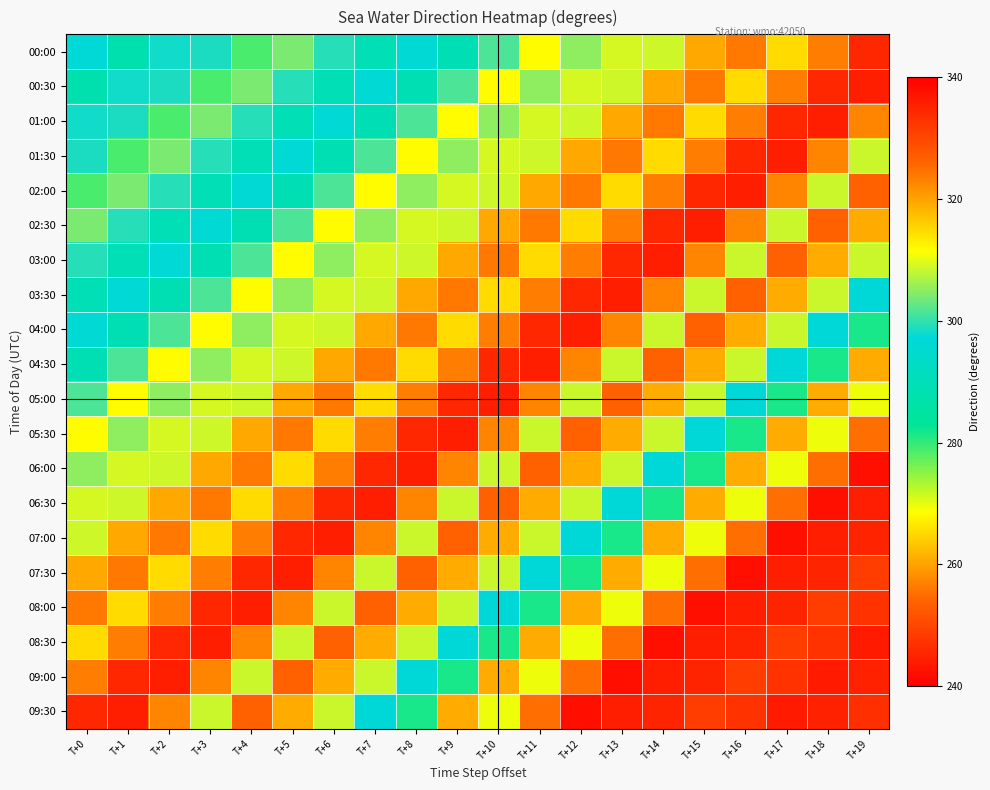

Rank the series at T+7 from lowest to highest value.

01:00, 00:00, 00:30, 09:30, 01:30, 02:30, 07:30, 09:00, 03:30, 03:00, 02:00, 05:00, 08:30, 04:00, 07:00, 05:30, 04:30, 08:00, 06:00, 06:30